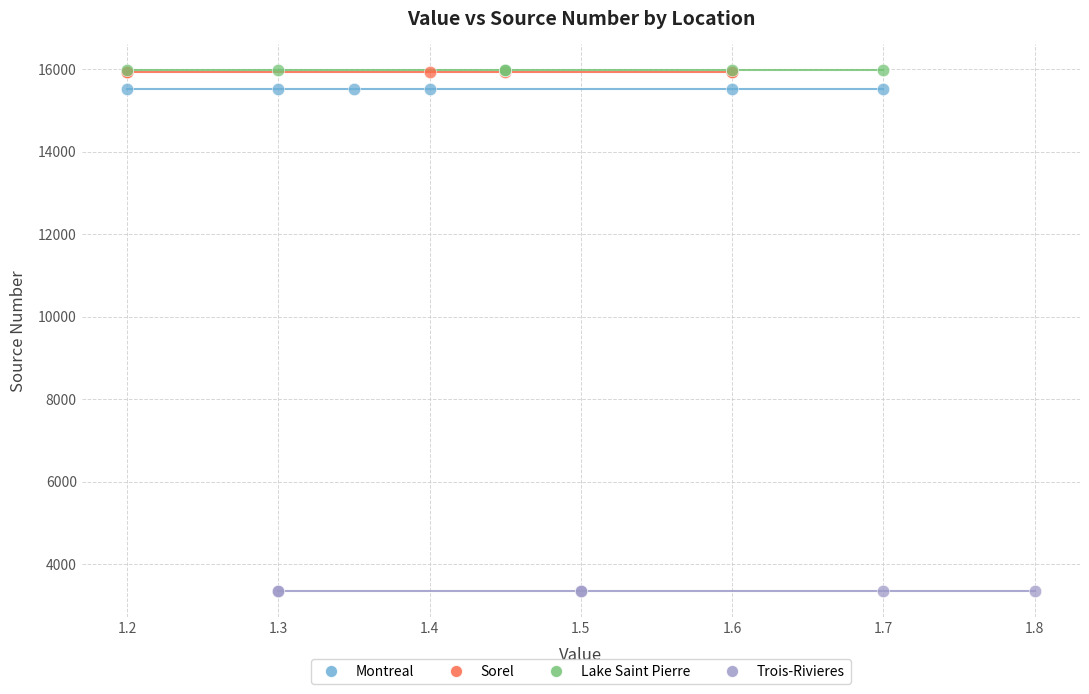

Which series reaches the minimum Y coordinate?

Trois-Rivieres